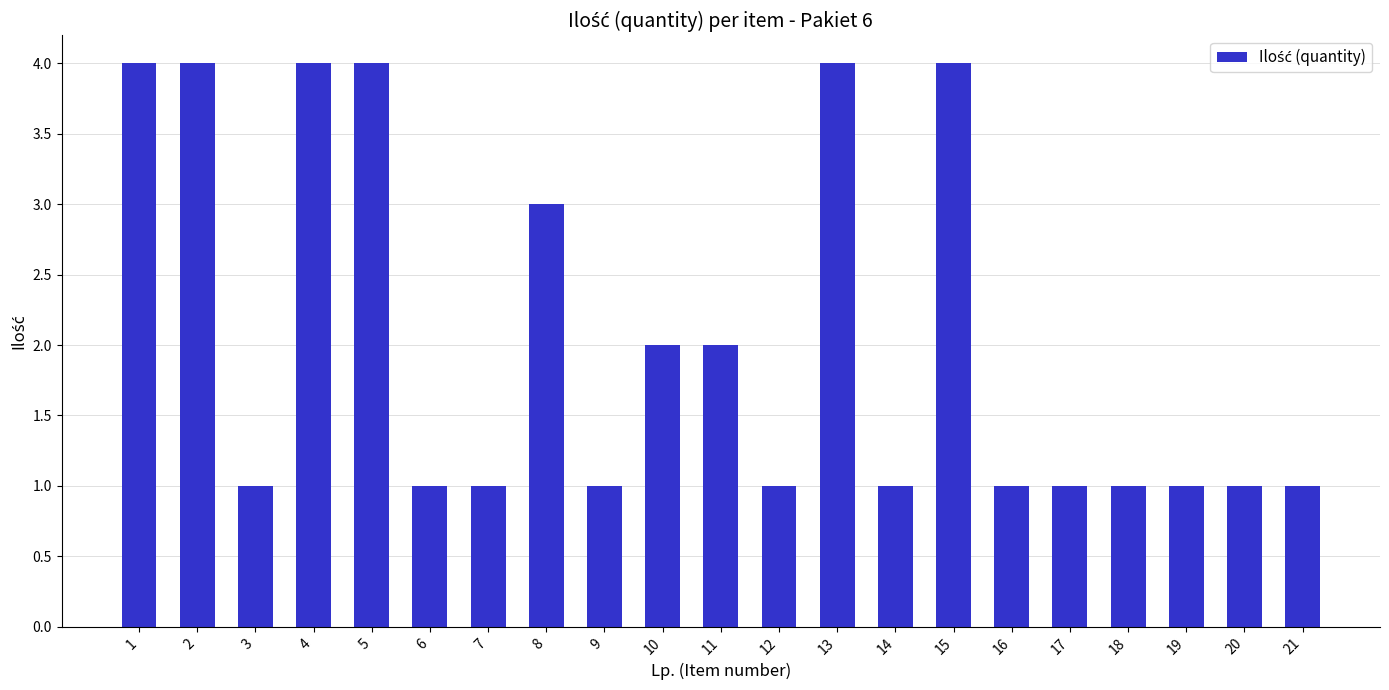

Between 8 and 15, which is larger?

15